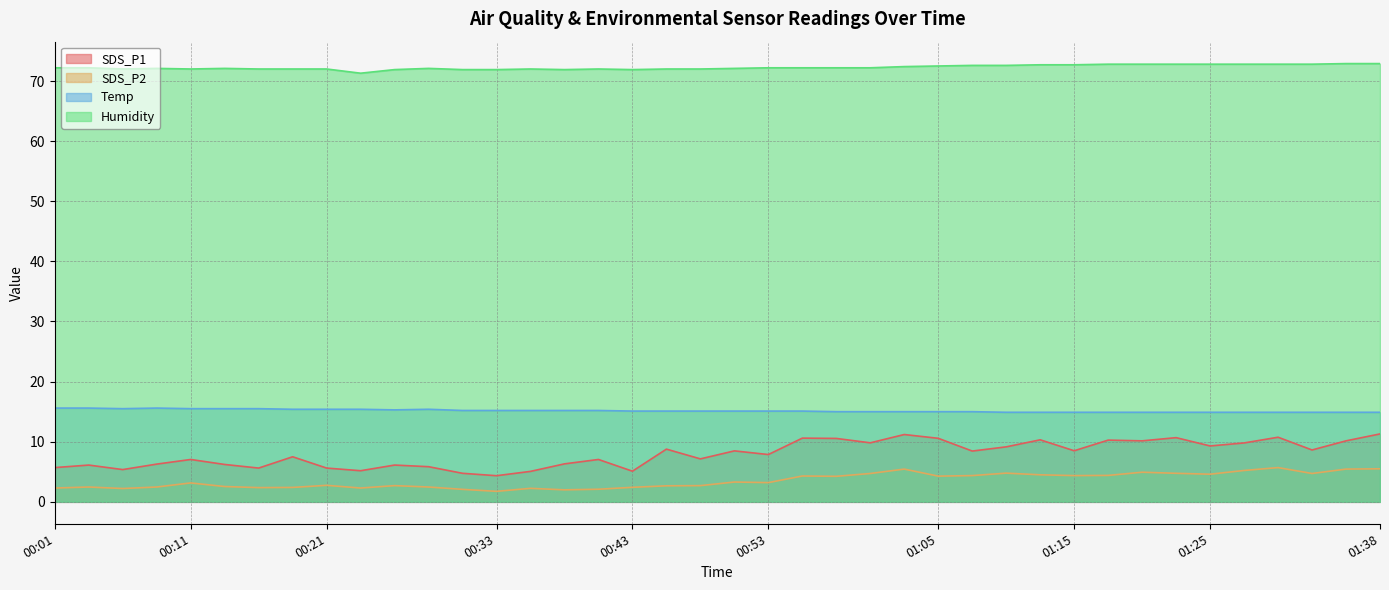

True or false: SDS_P1 and SDS_P2 cross at least once.

False